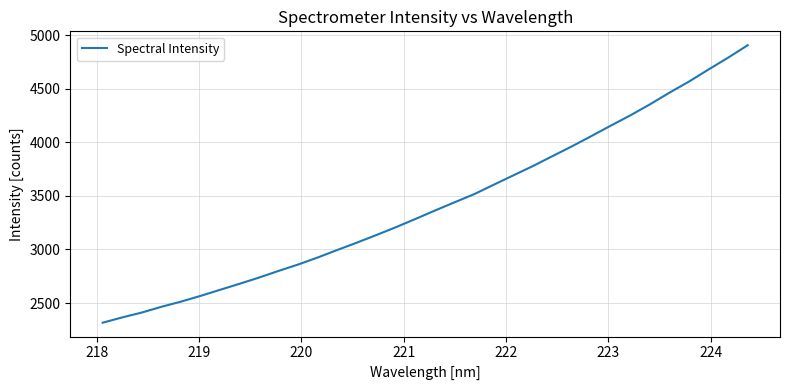

What is the minimum value shown in the chart?

2316.1